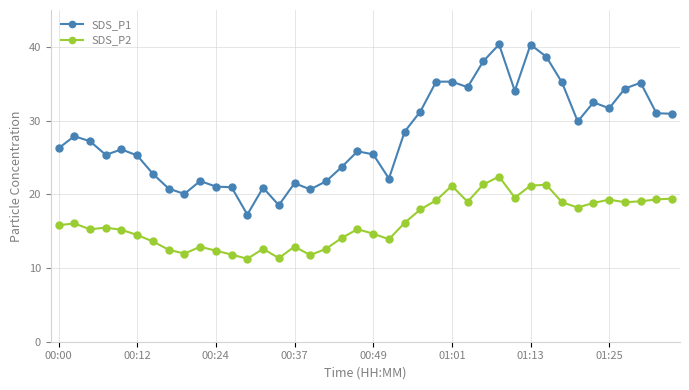

List the series in order of their overall mean, lowest first.

SDS_P2, SDS_P1